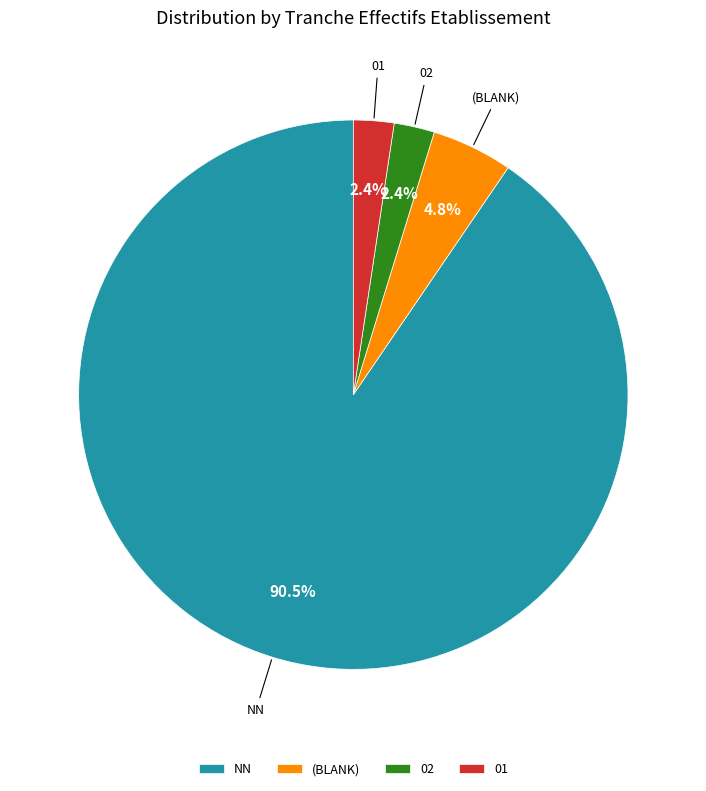

Which slice is the largest?

NN